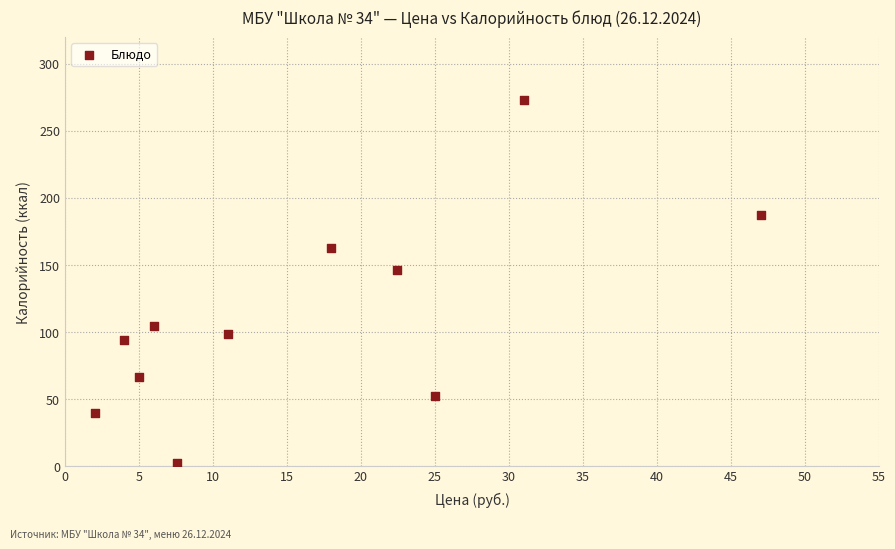

What is the range of X values (max minus min)?

45.0